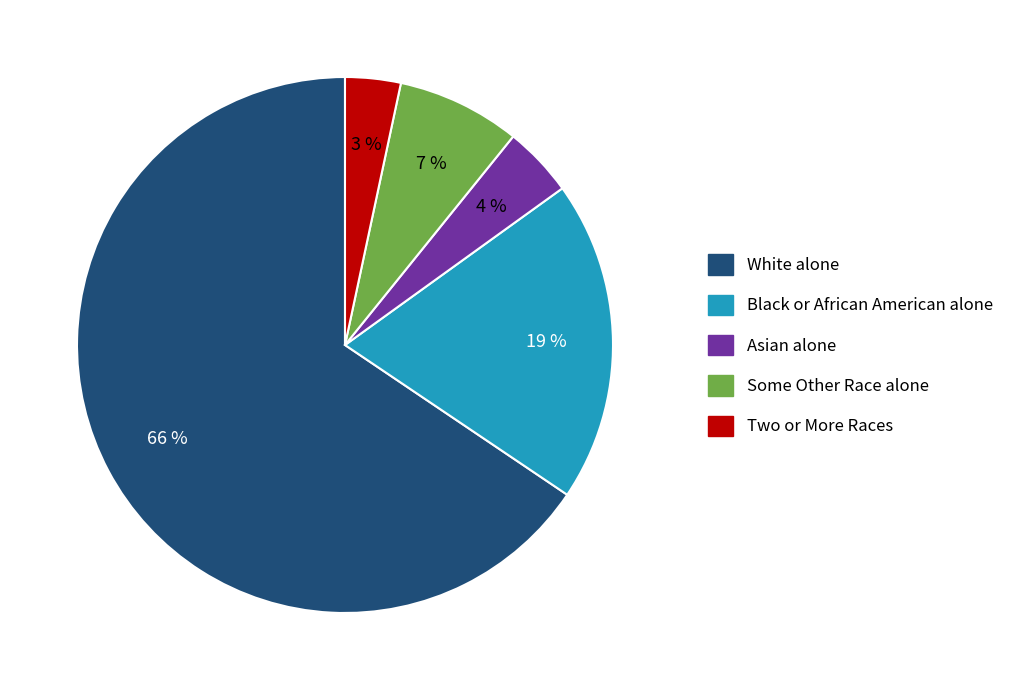

To the nearest percent, what portion does Asian alone represent?

4%